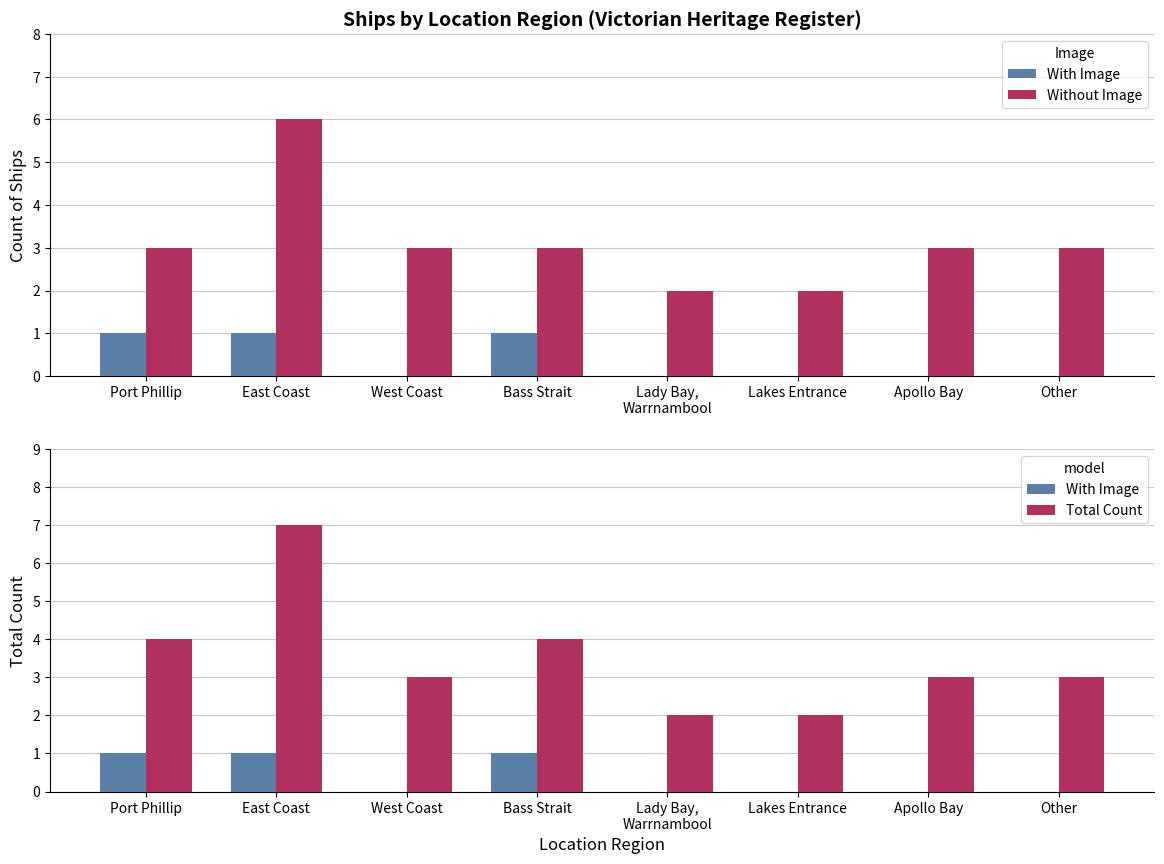

How many categories are shown in the chart?

8